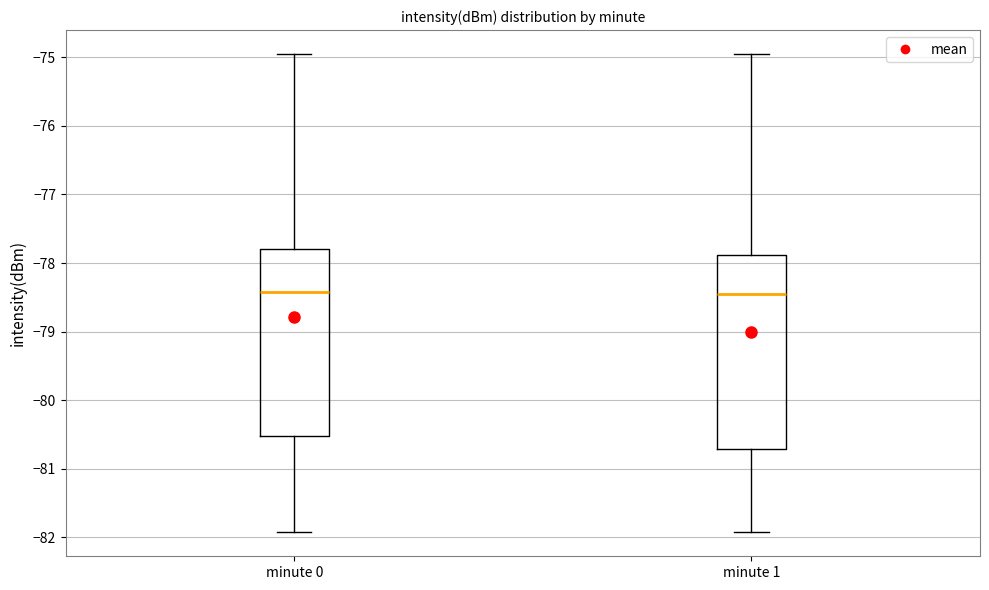

Reading left to right, transcribe this box plot: for each box, give where its median line is, the range the box spans, and where its two whiskers end, as read against the y-axis. The values are not printed on the chart, so give them approximately, as read against the axis.

minute 0: median -78.4, box -80.5 to -77.8, whiskers -81.9 to -74.9
minute 1: median -78.4, box -80.7 to -77.9, whiskers -81.9 to -74.9